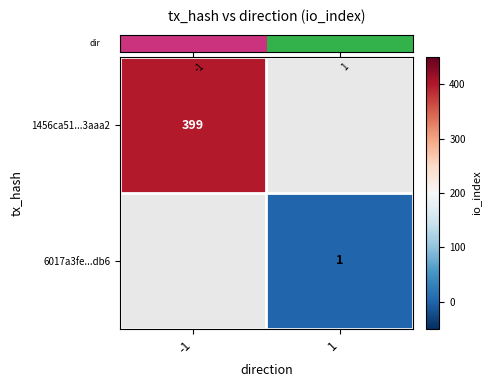

The value of row_0 at -1 is 399.0. True or false?

True